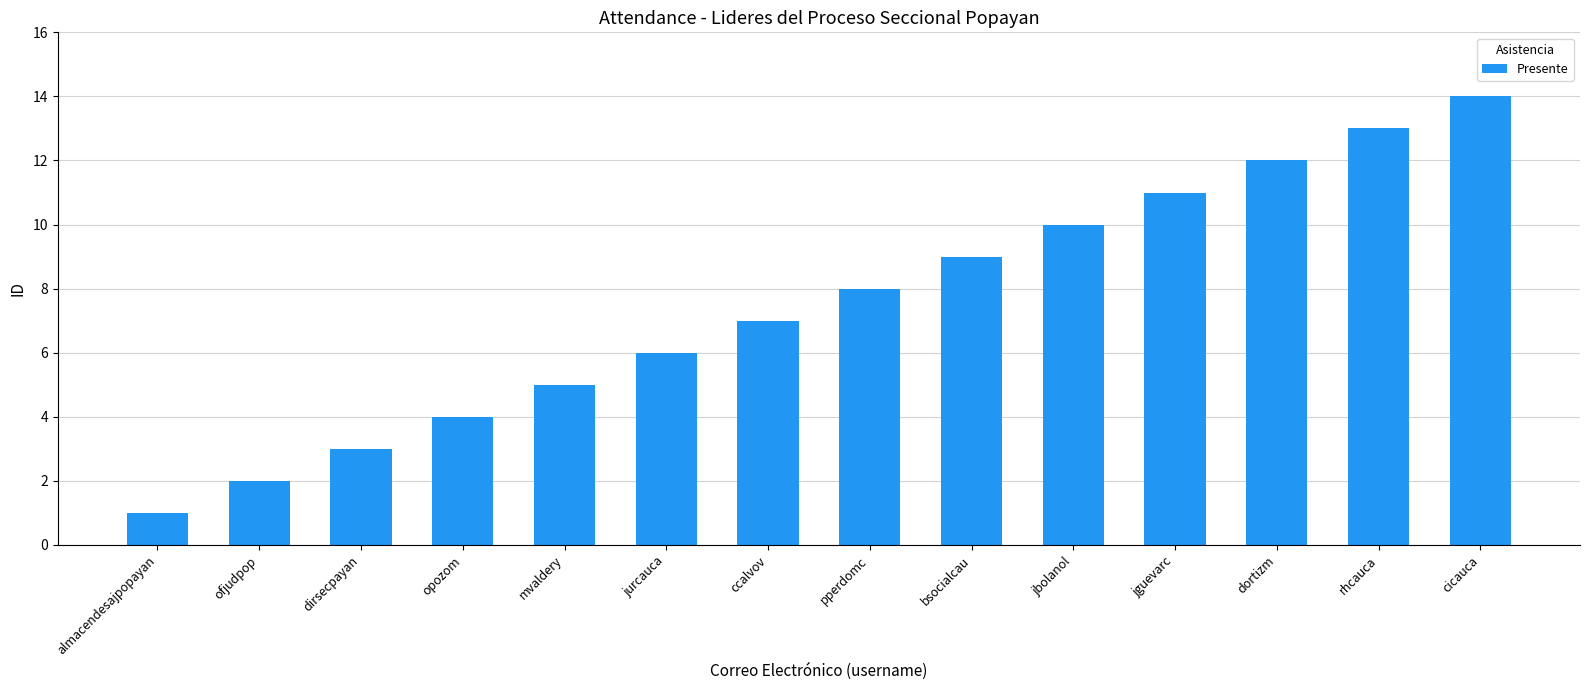

What is the difference between the maximum and minimum values?

13